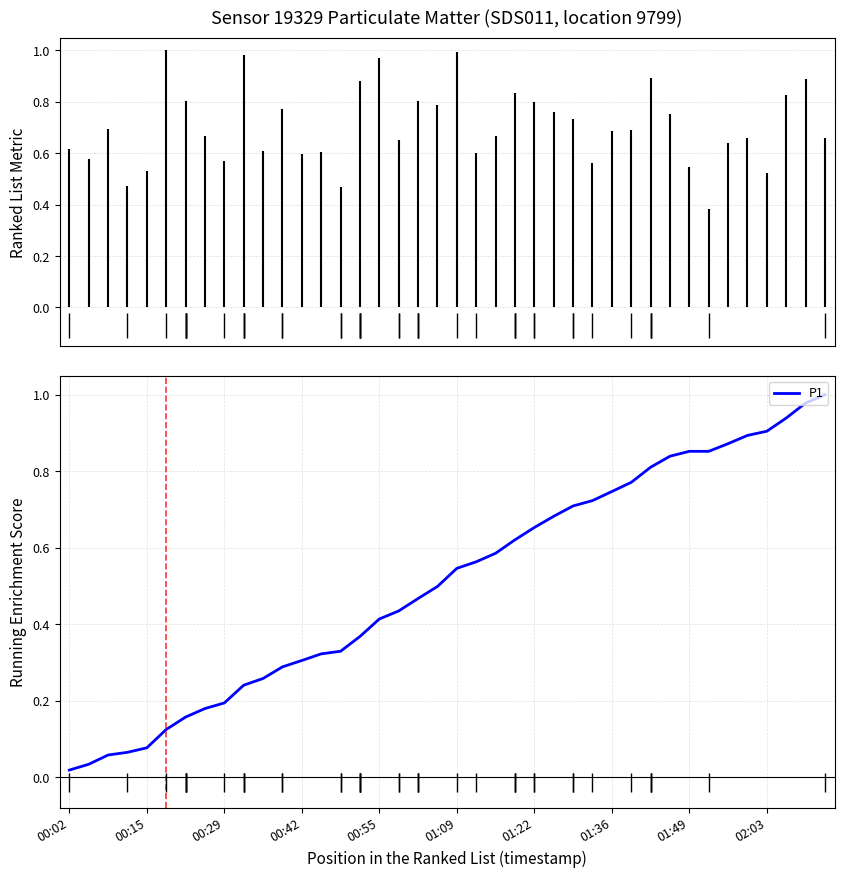

Reading left to right, transcribe all the data shown in this chart.

0.0	0.0	0.1	0.1	0.1	0.1	0.2	0.2	0.2	0.2	0.3	0.3	0.3	0.3	0.3	0.4	0.4	0.4	0.5	0.5	0.5	0.6	0.6	0.6	0.7	0.7	0.7	0.7	0.7	0.8	0.8	0.8	0.9	0.9	0.9	0.9	0.9	0.9	1.0	1.0